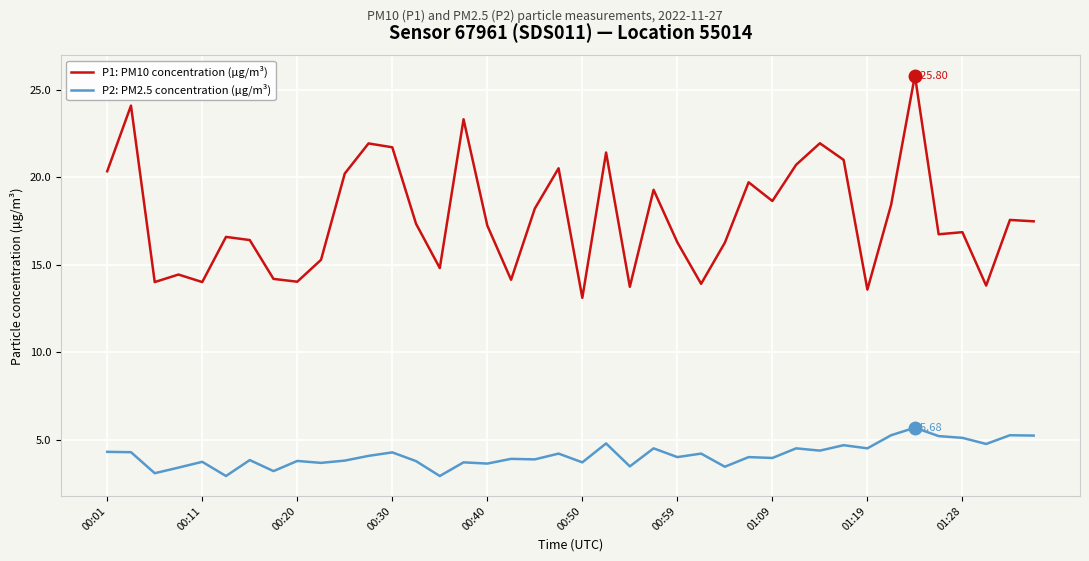

True or false: P2: PM2.5 concentration (µg/m³) and P1: PM10 concentration (µg/m³) cross at least once.

False